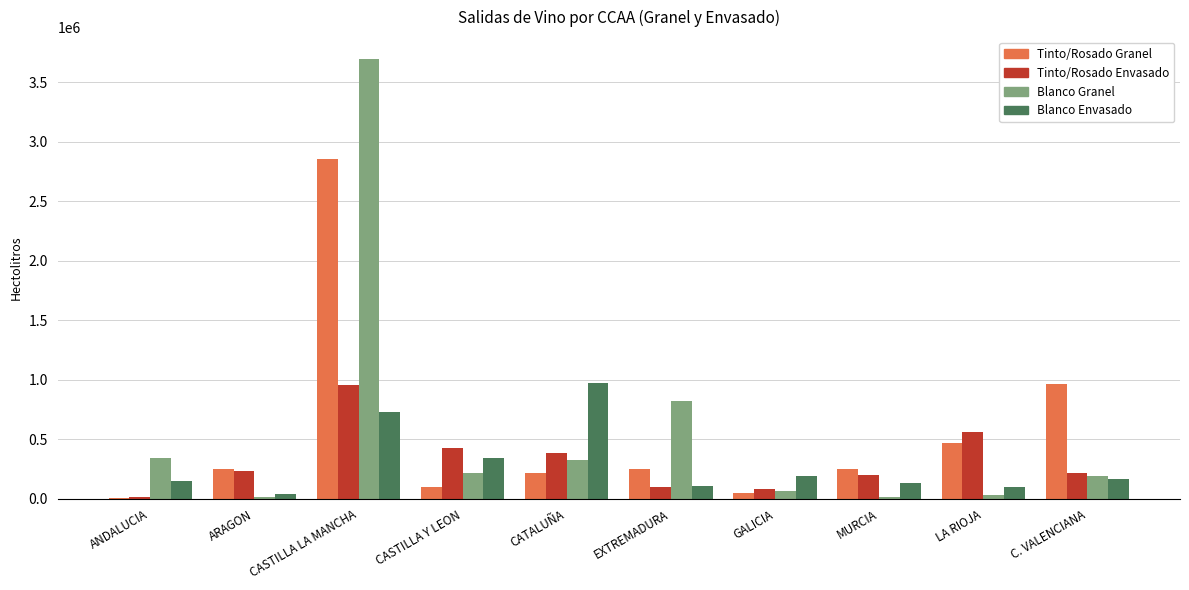

Are the bars grouped side by side (vs. stacked)?

Yes